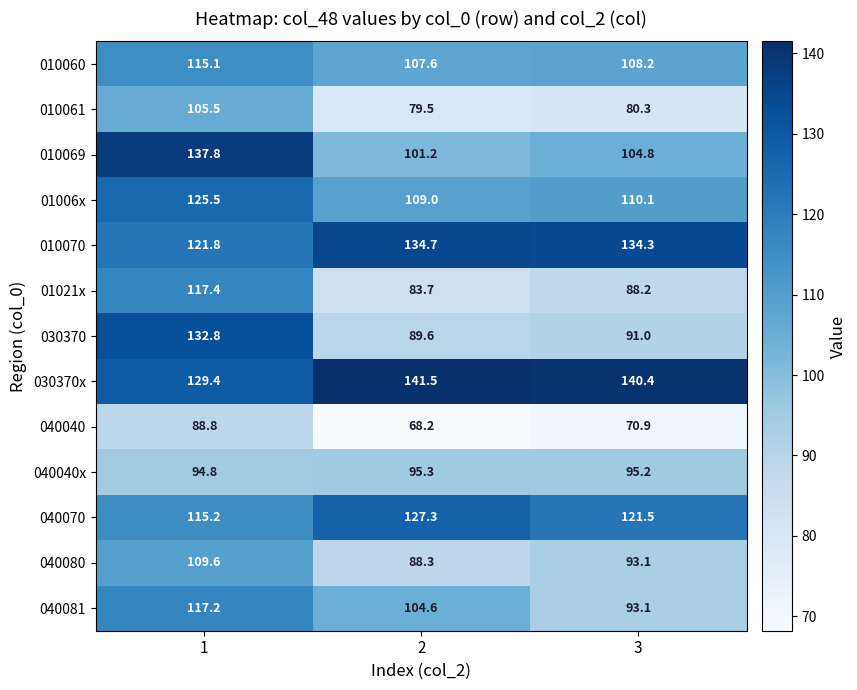

The 010070 series shows 62.3 at 3. True or false?

False